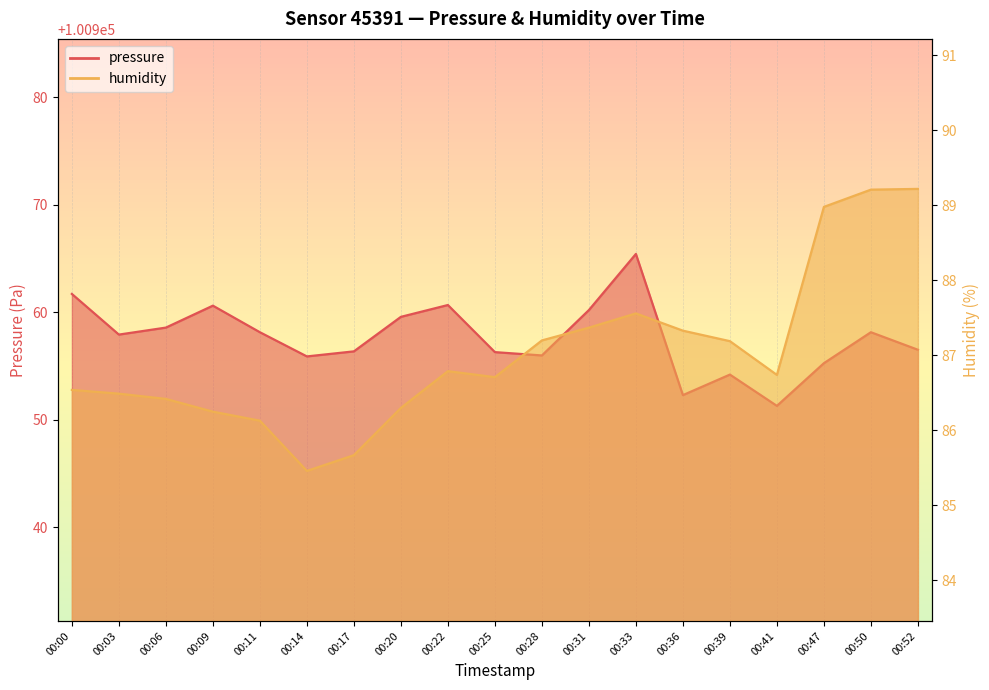

At which category does pressure reach its first local valley?

00:03